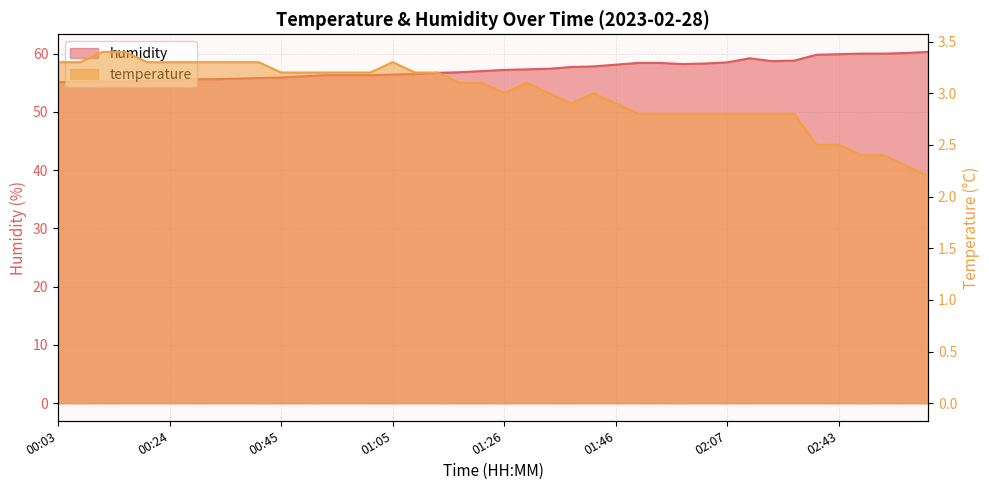

True or false: temperature and humidity intersect in this chart.

False